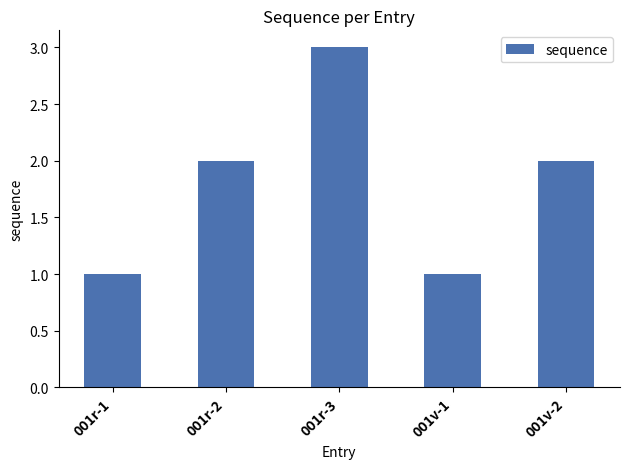

What is the difference between the values at 001v-1 and 001r-2?

1